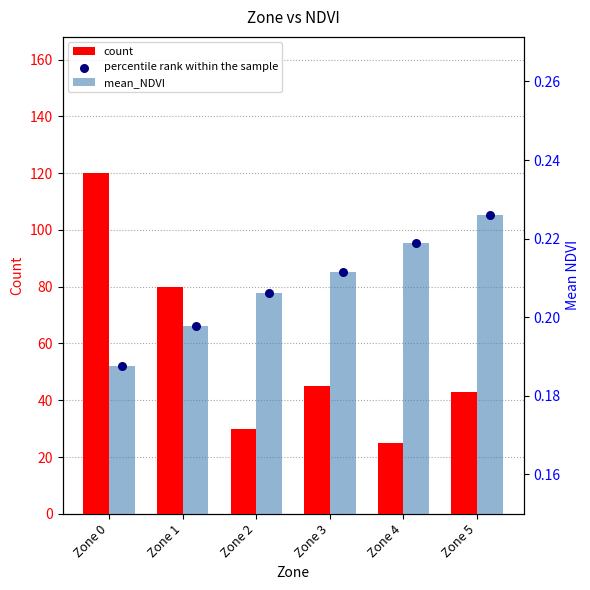

Which series has the largest total across all categories?

count